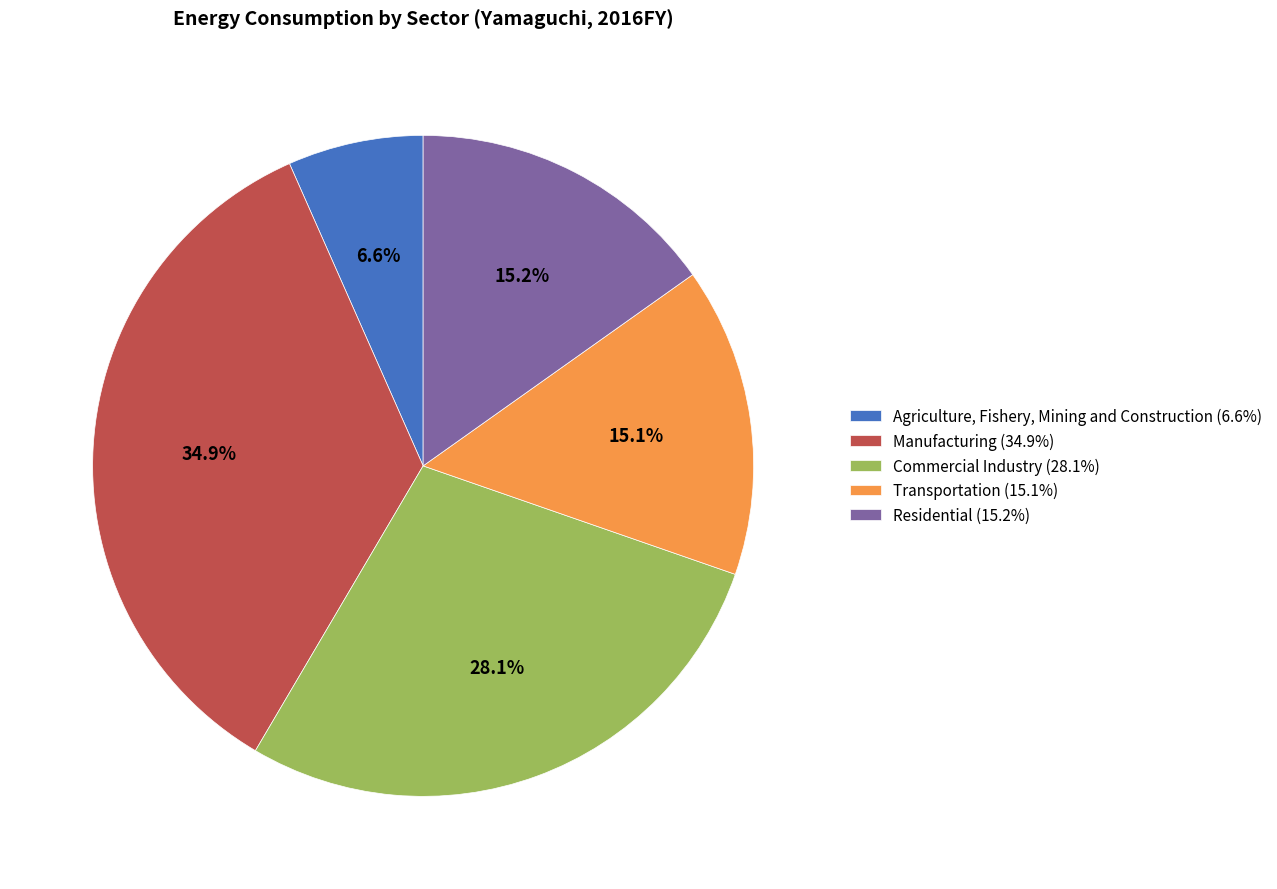

Which slice is the largest?

Manufacturing